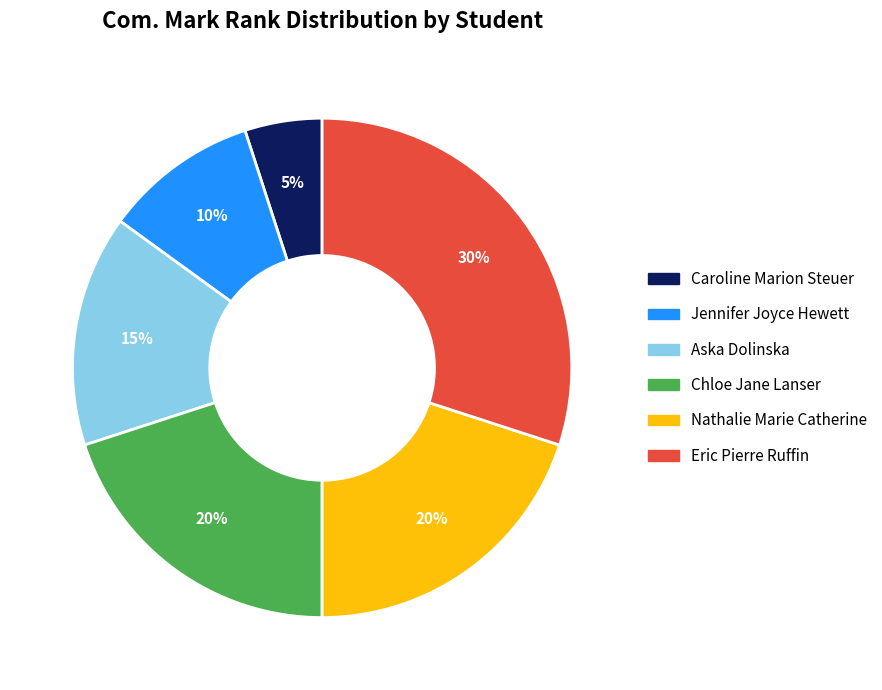

What percentage is the Aska Dolinska slice, to the nearest percent?

15%